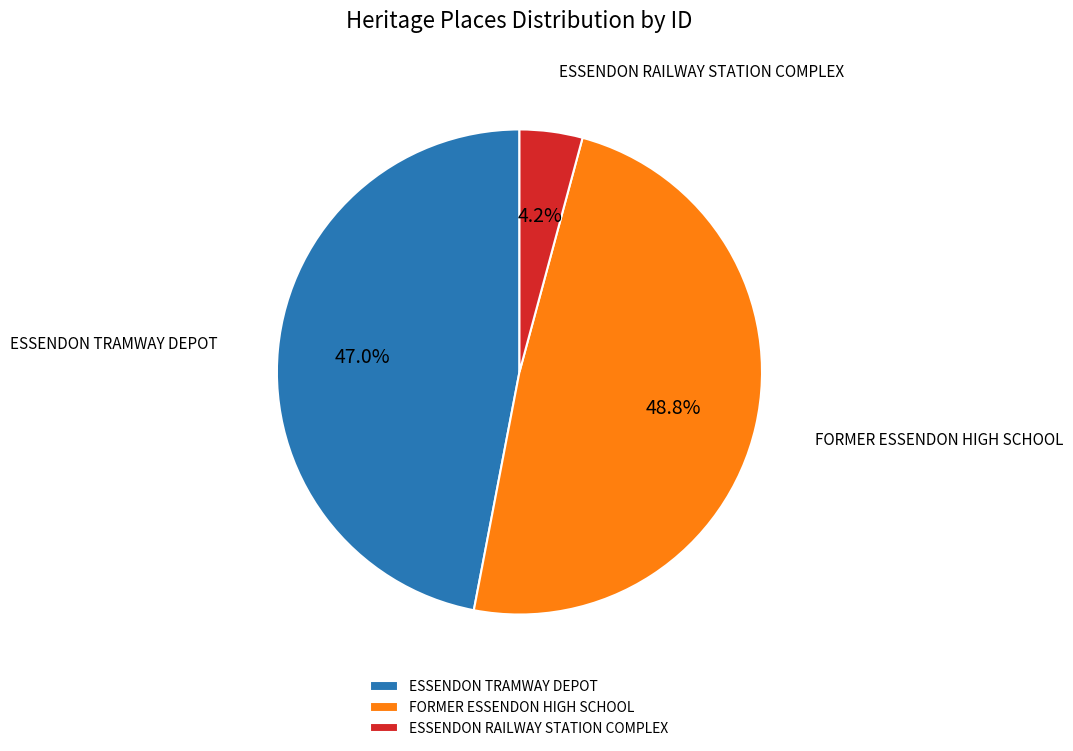

To the nearest percent, what is the combined percentage of ESSENDON TRAMWAY DEPOT and ESSENDON RAILWAY STATION COMPLEX?

51%